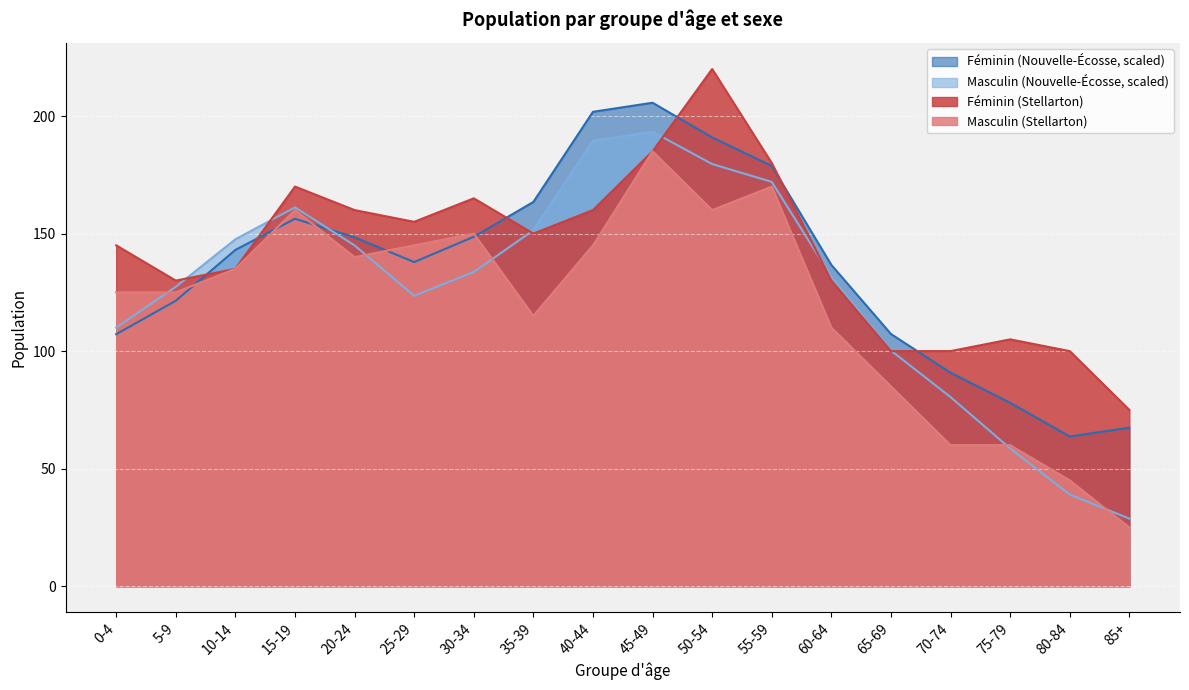

What is the value of the Féminin (Nouvelle-Écosse) point at the 8th from the left?

163.5